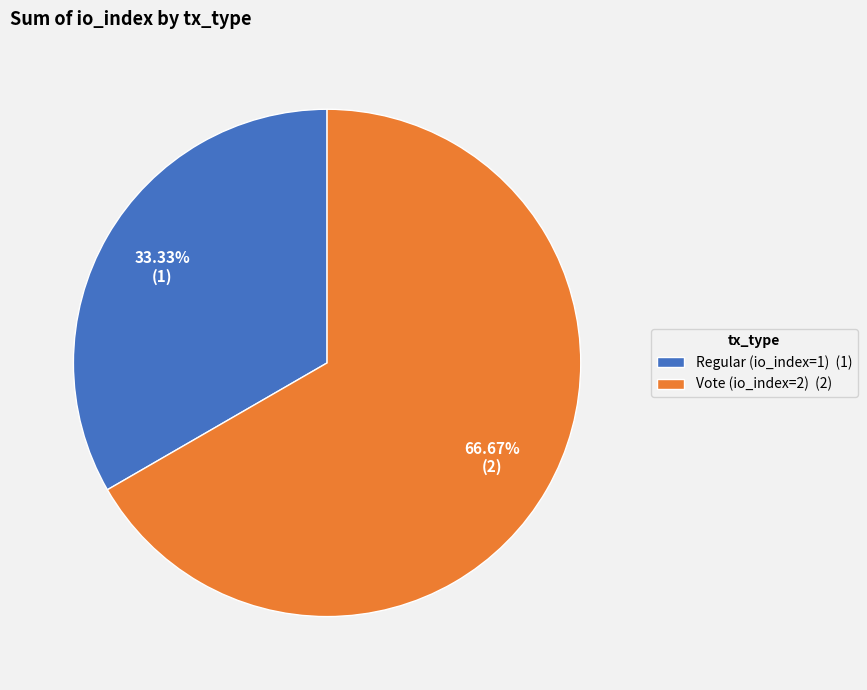

Is it true that Regular (io_index=1) is 33% of the pie?

True